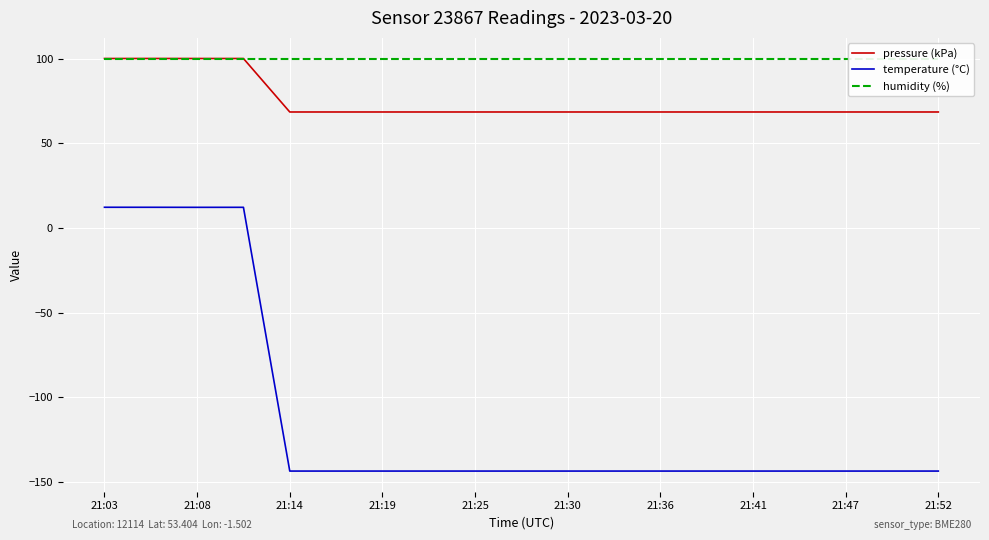

The value of pressure (kPa) at 17 is 99.9. True or false?

False